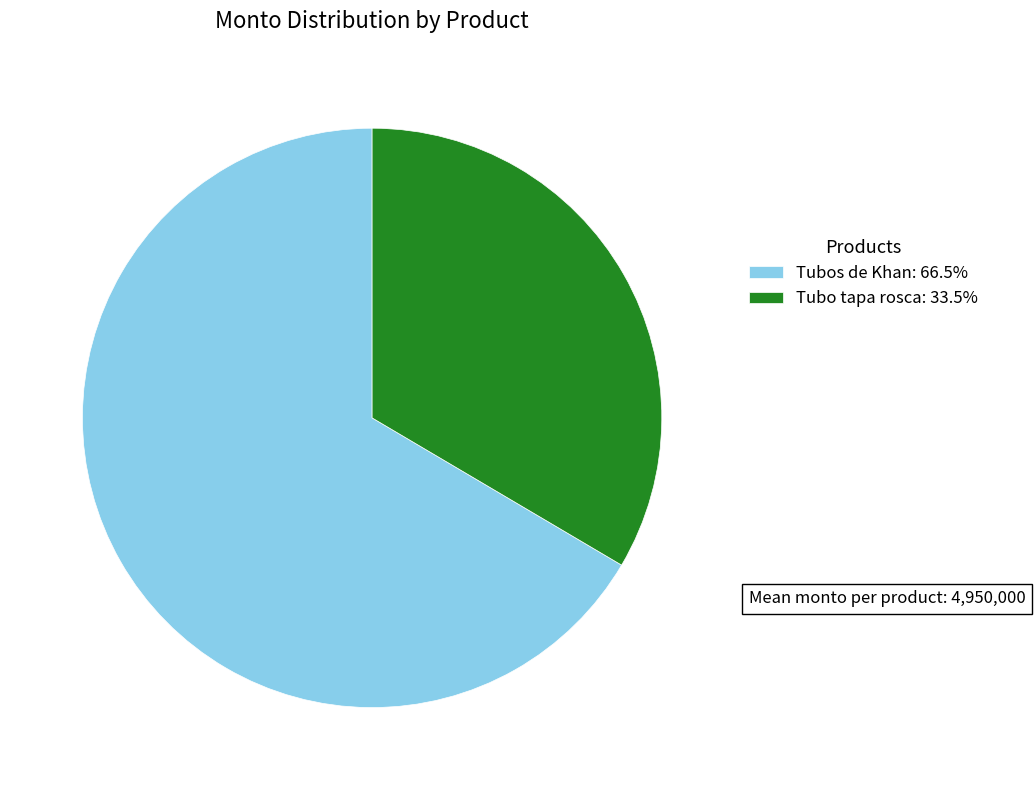

Rank the categories by value from lowest to highest.

Tubo tapa rosca, Tubos de Khan